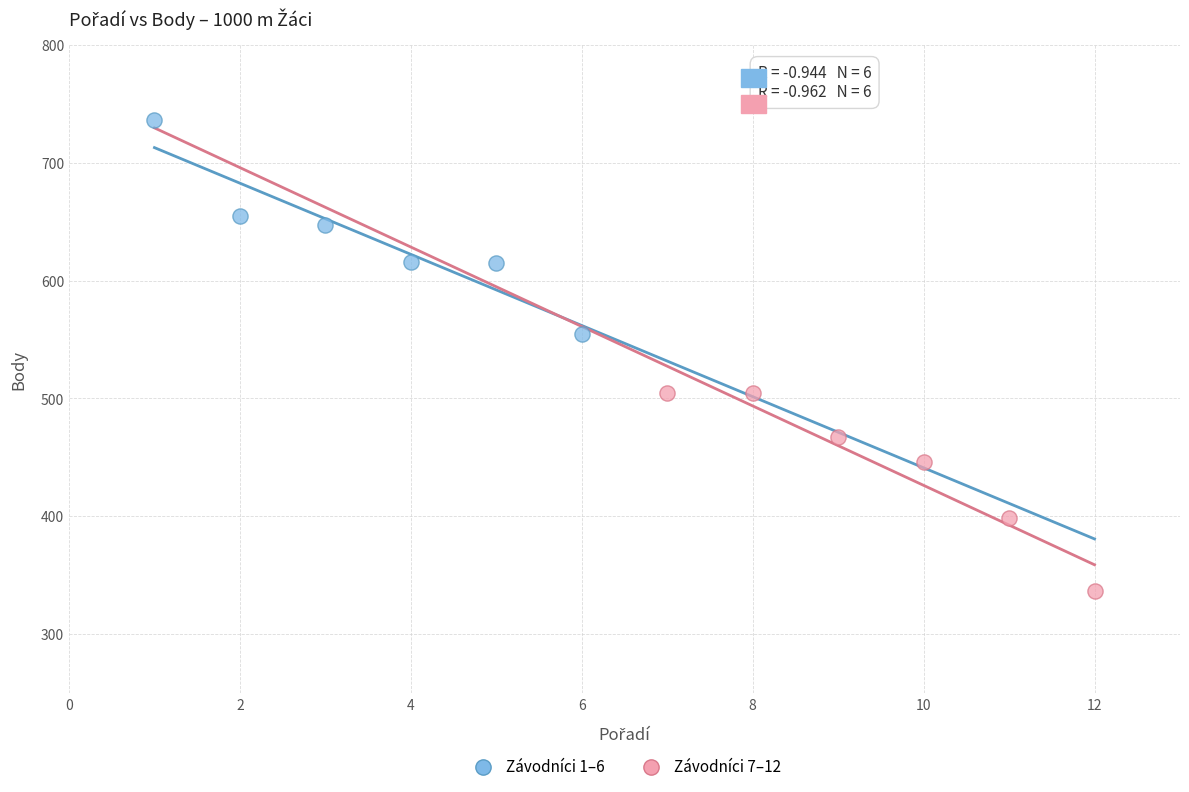

Which series reaches the minimum Y coordinate?

Závodníci 7–12